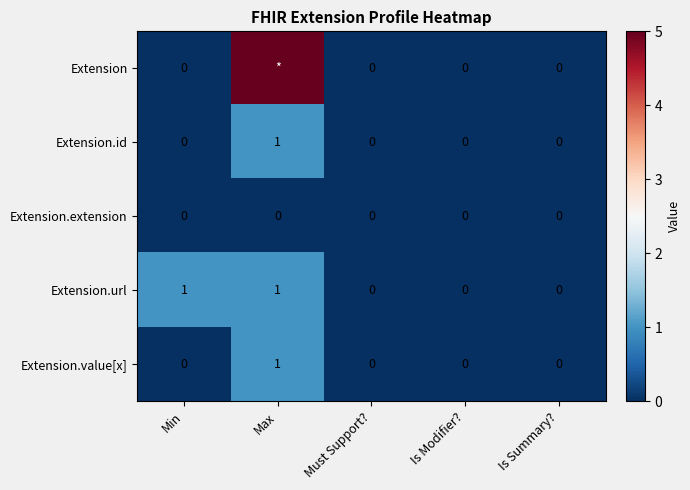

What is the difference between the highest and lowest values at Max?

5